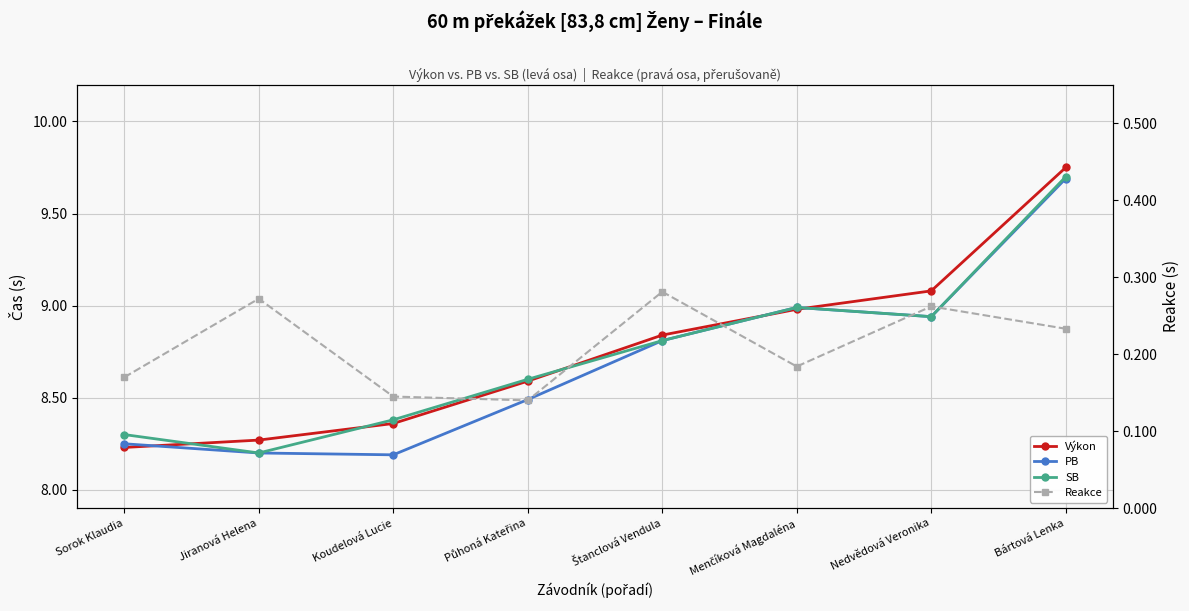

What is the difference between the maximum and minimum values in the Výkon series?

1.5